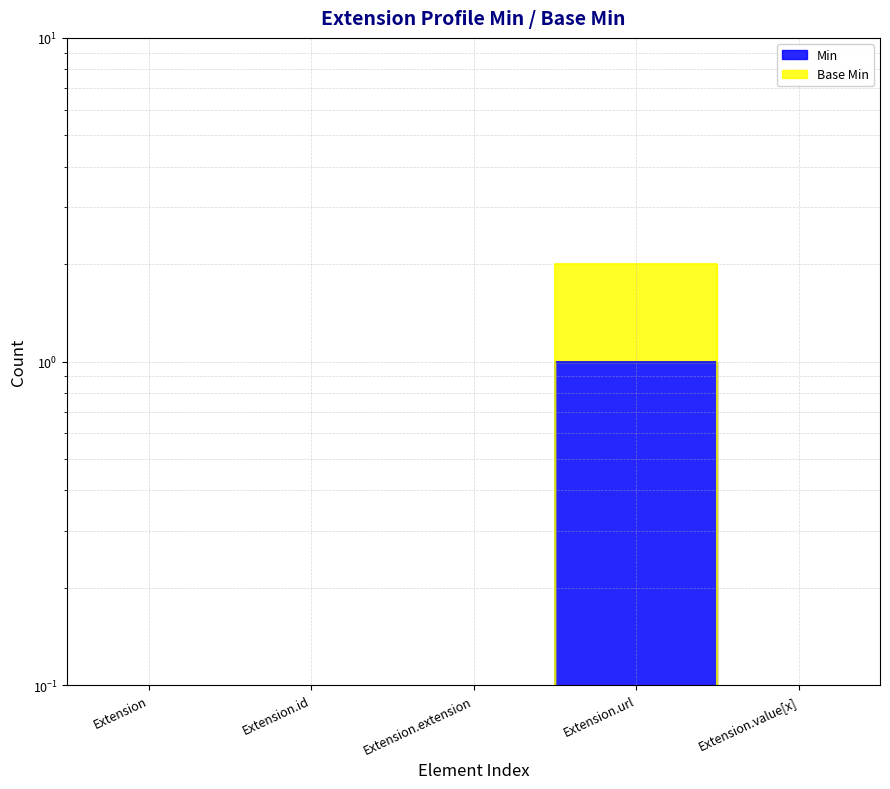

Which series has the largest range (max minus min)?

Base Min